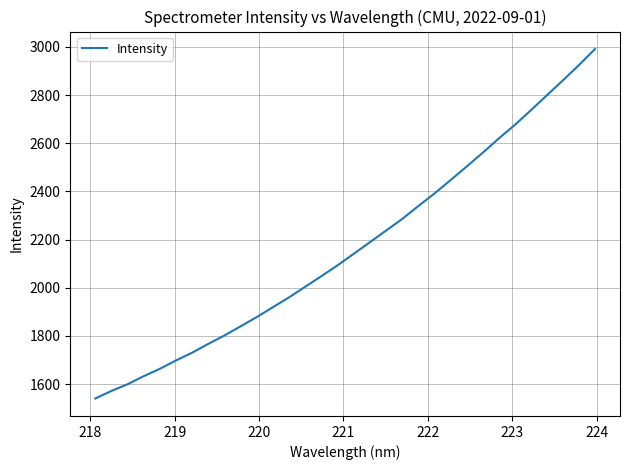

What is the greatest value displayed?

2991.3